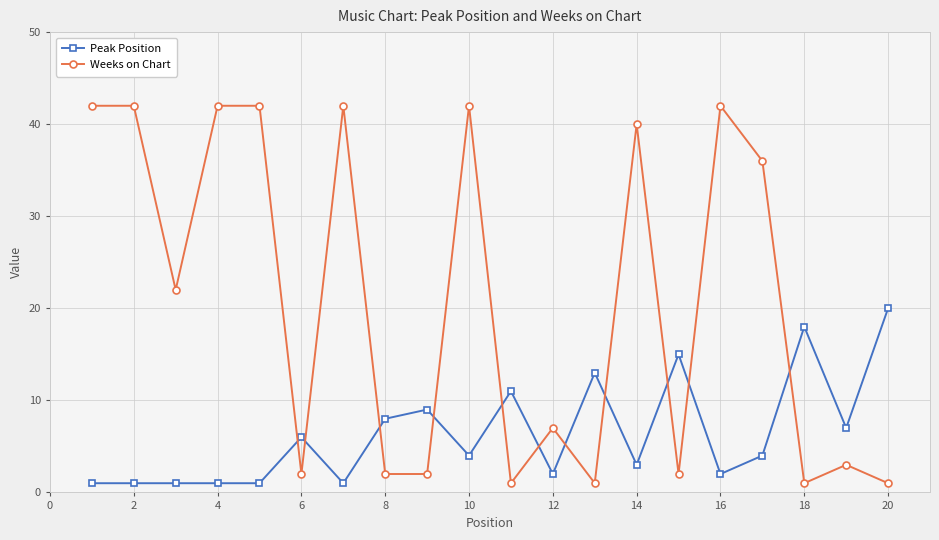

Which series has the largest total across all categories?

Weeks on Chart